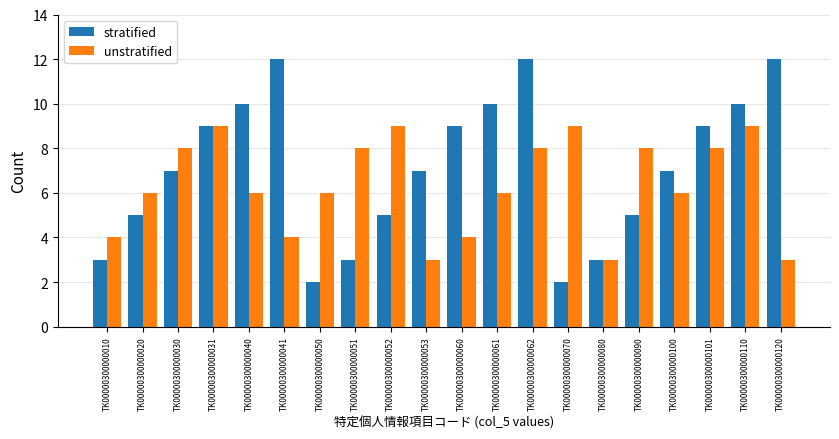

Rank the series at TK00000300000062 from lowest to highest value.

unstratified, stratified